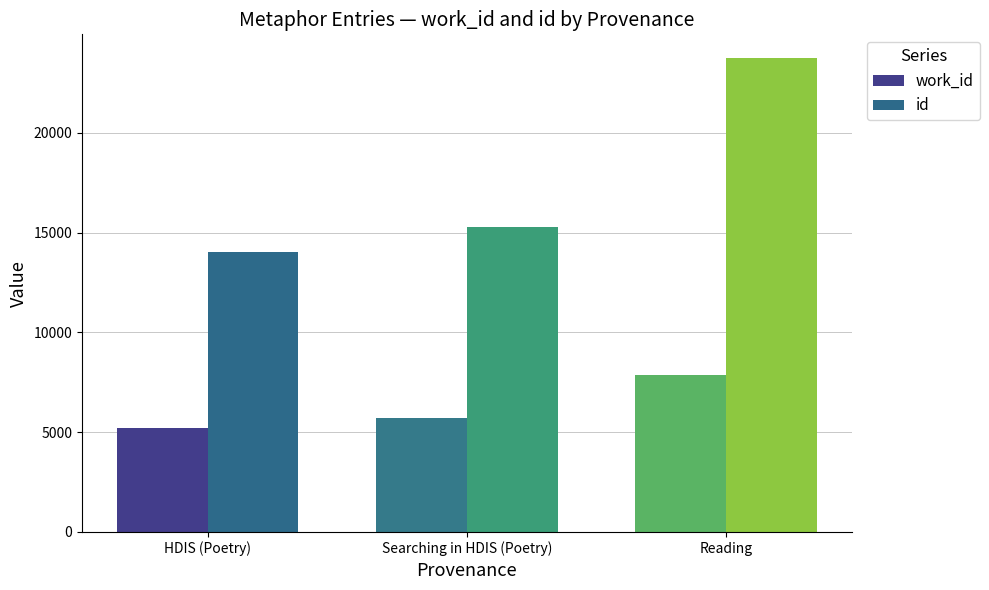

List the series in order of their peak value, highest first.

id, work_id